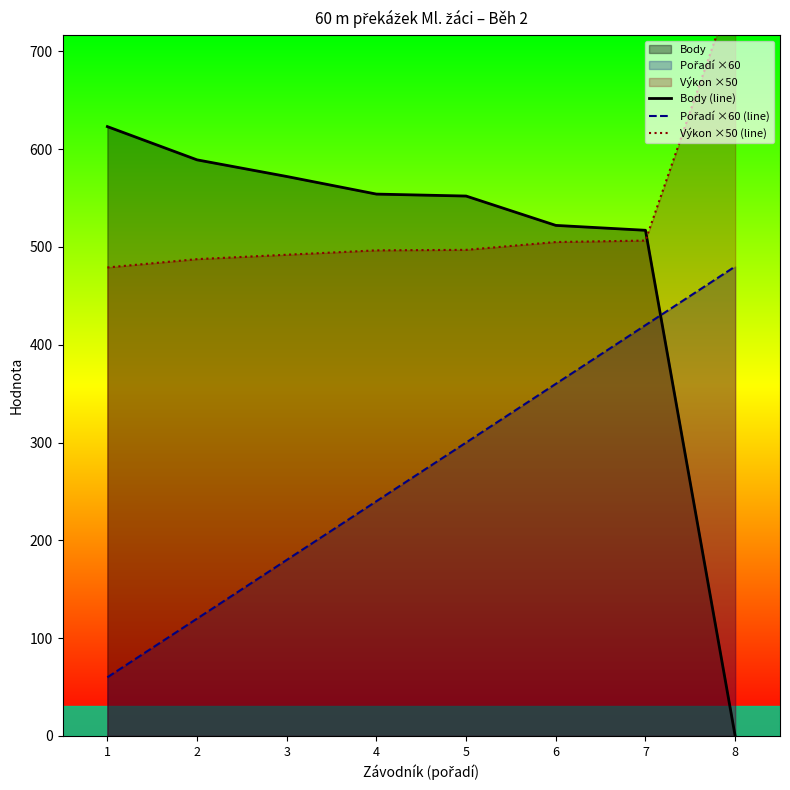

How many values in the Body (line) series exceed 554?

3